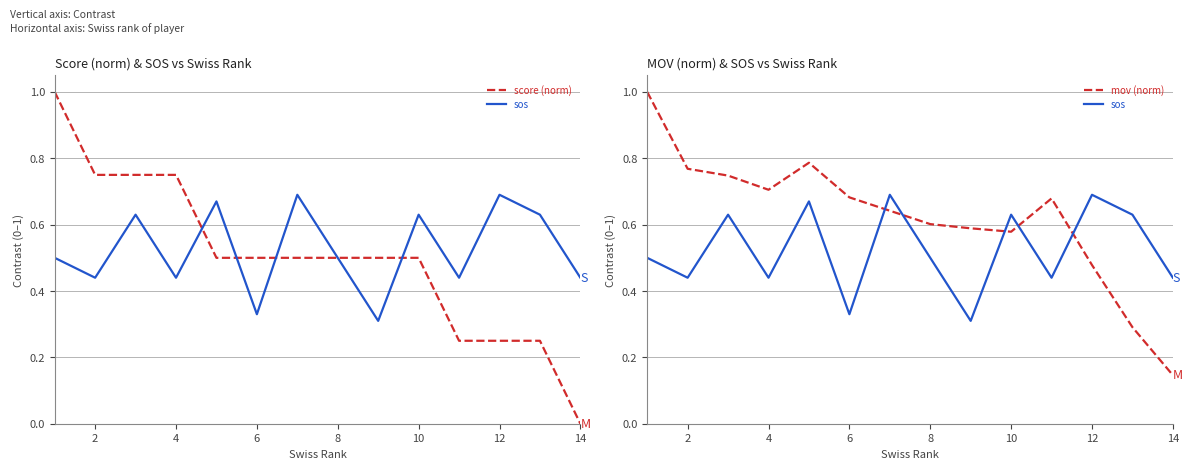

In mov (norm), how many points are higher than both neighbors (excluding endpoints)?

2